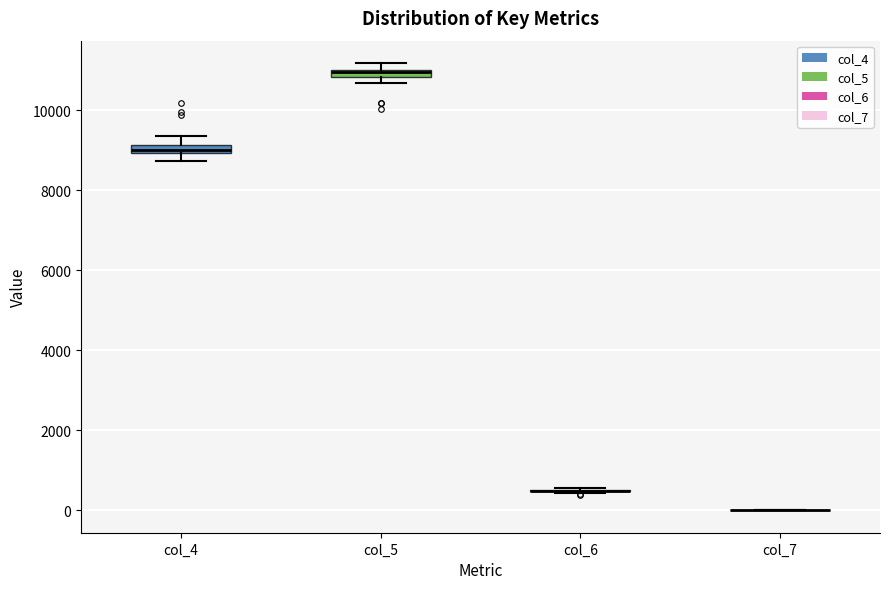

Where is the lower edge of the box for col_4 on the y-axis? The values are not printed on the chart, so give them approximately, as read against the axis.

9000